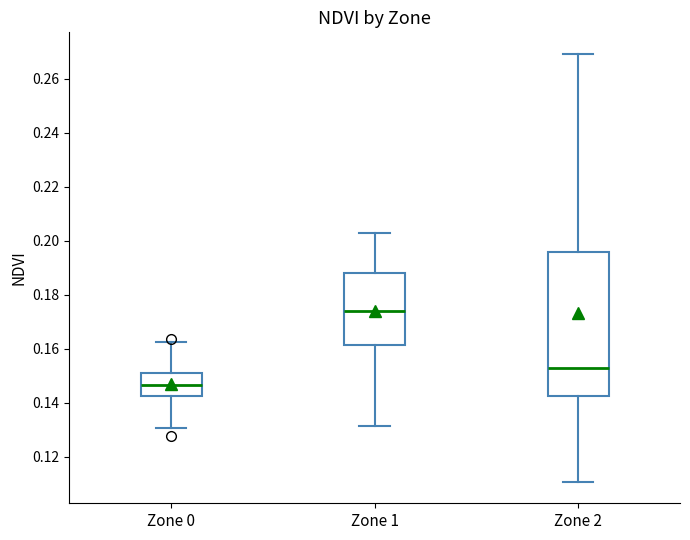

Which box is the tallest, from its lower edge to its upper edge?

Zone 2